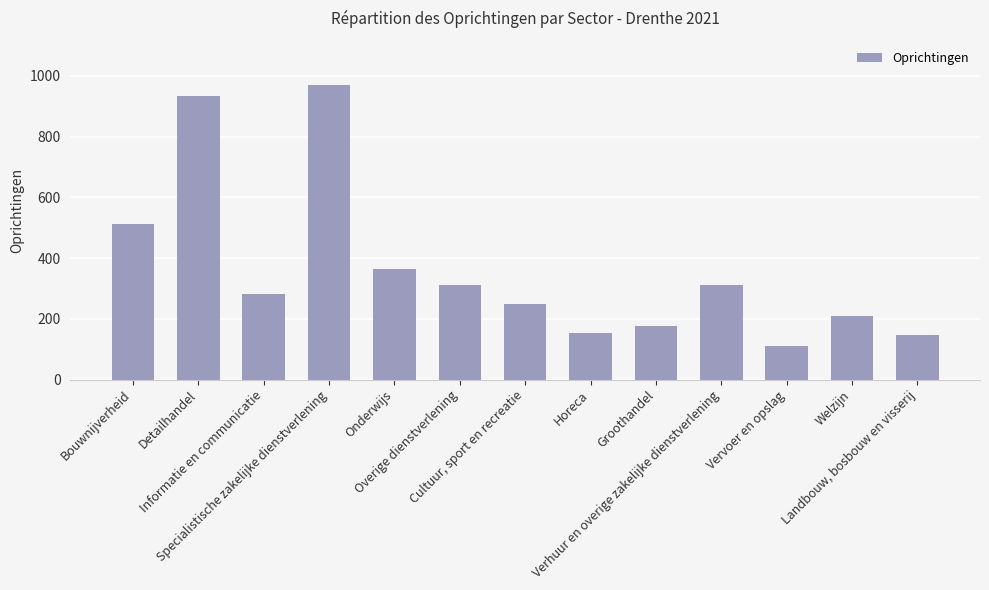

What is the sum of the values at Informatie en communicatie and Overige dienstverlening?

592